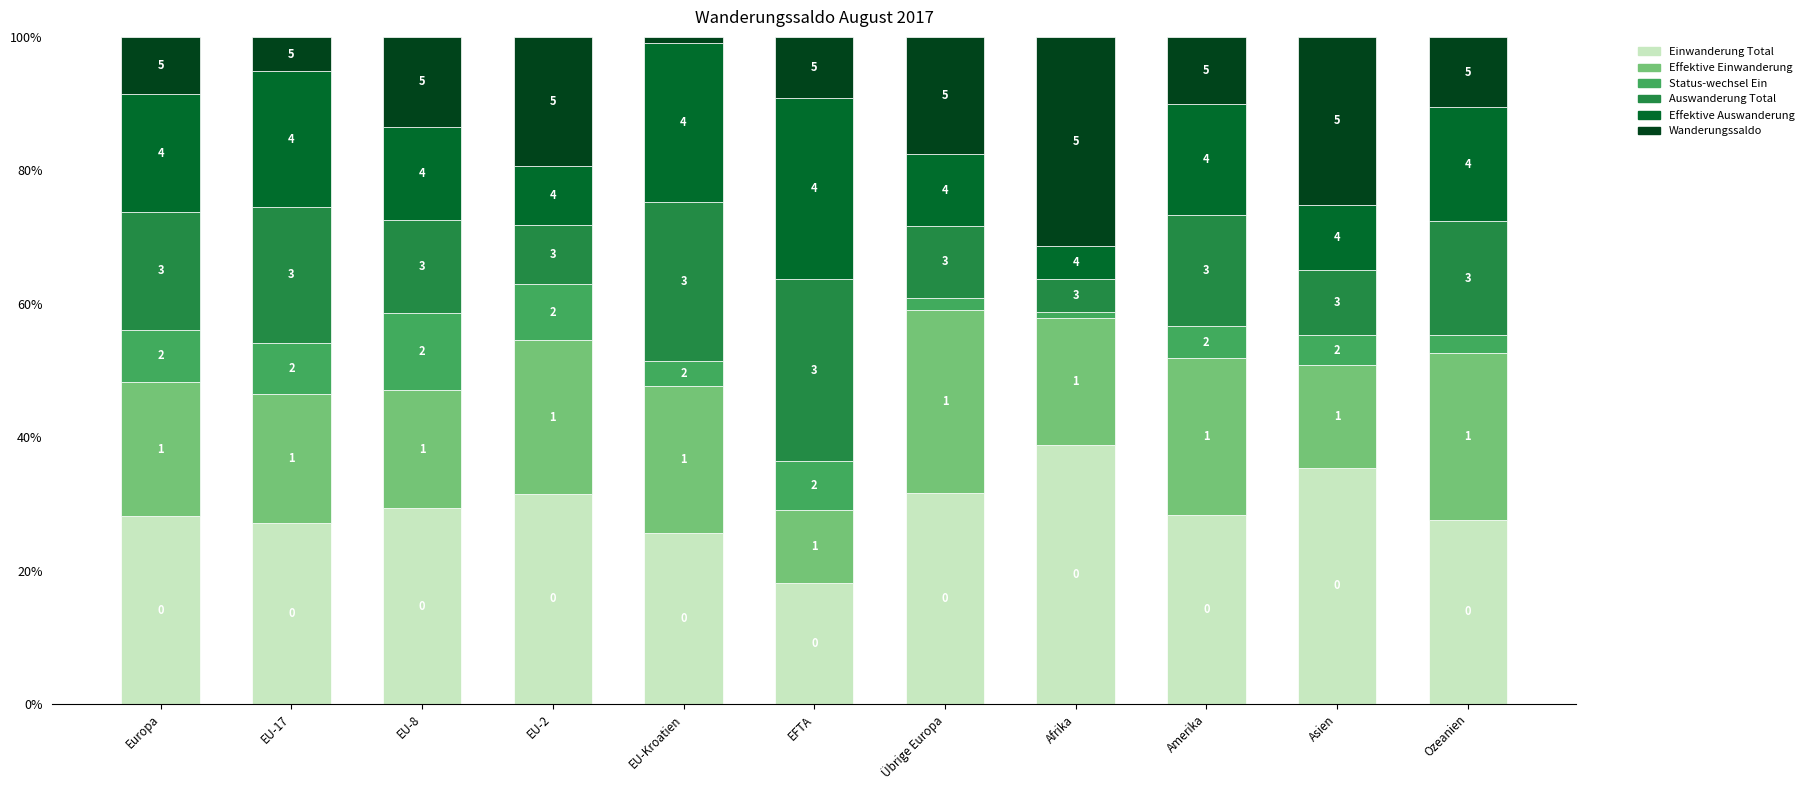

At EU-8, list the series in order from smallest to largest.

Status-wechsel Ein, Wanderungssaldo, Effektive Auswanderung, Auswanderung Total, Effektive Einwanderung, Einwanderung Total